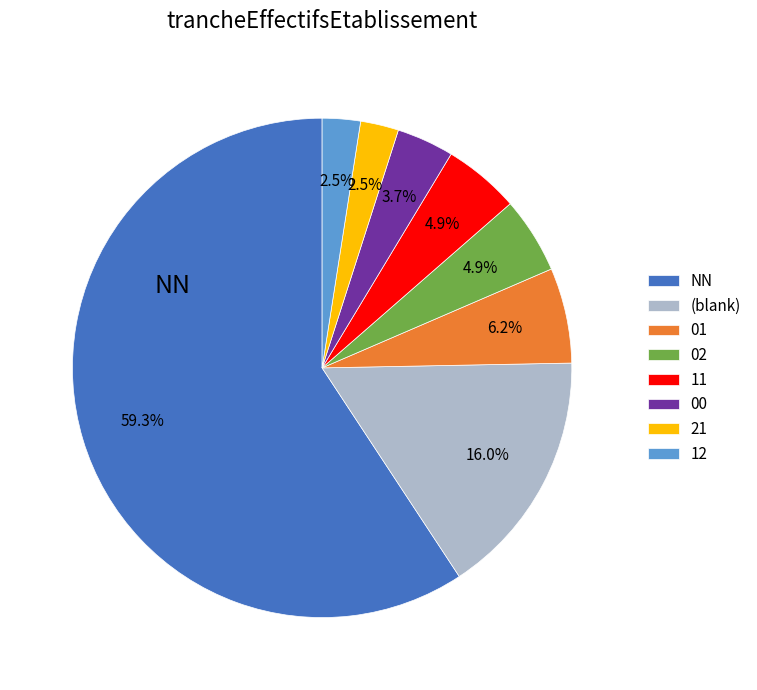

What percentage do 11 and 12 together represent?

7.4%